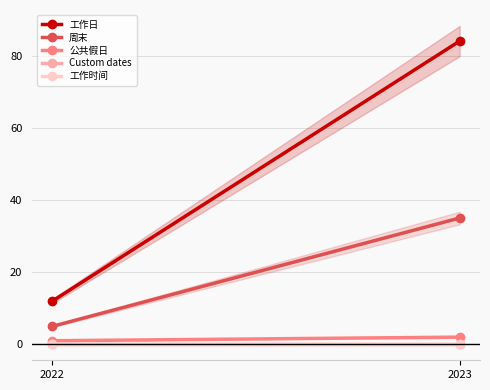

Between 2022 and 2023, which series saw the biggest shift?

工作日